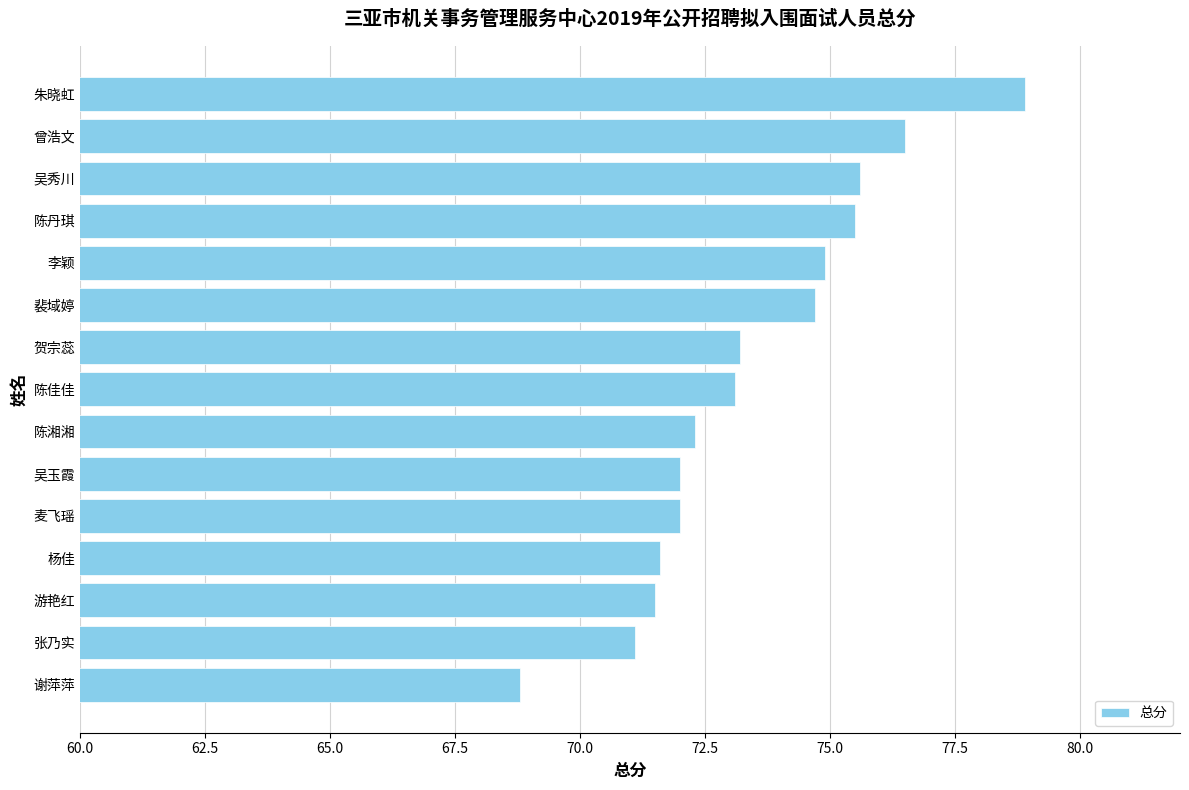

The value at 陈佳佳 is 122.9. True or false?

False